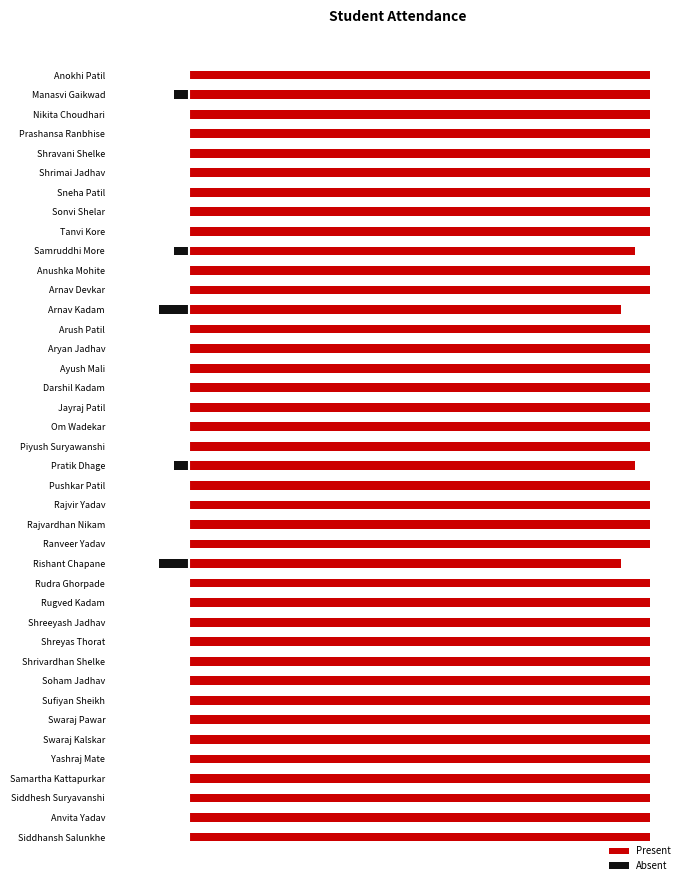

What is the minimum value shown in the chart?

-2